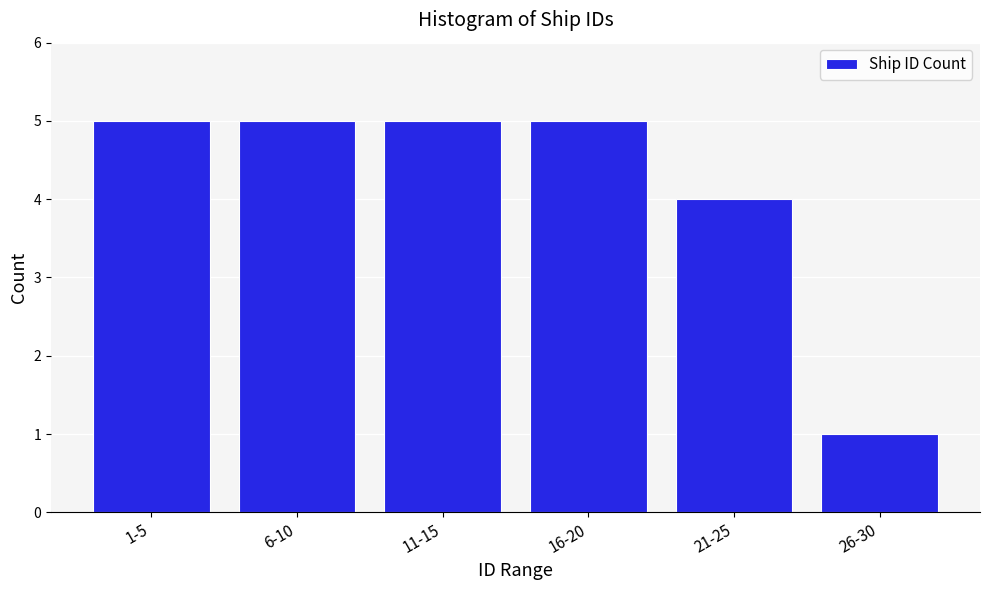

Reading left to right, what are all the values shown in this chart?

5	5	5	5	4	1